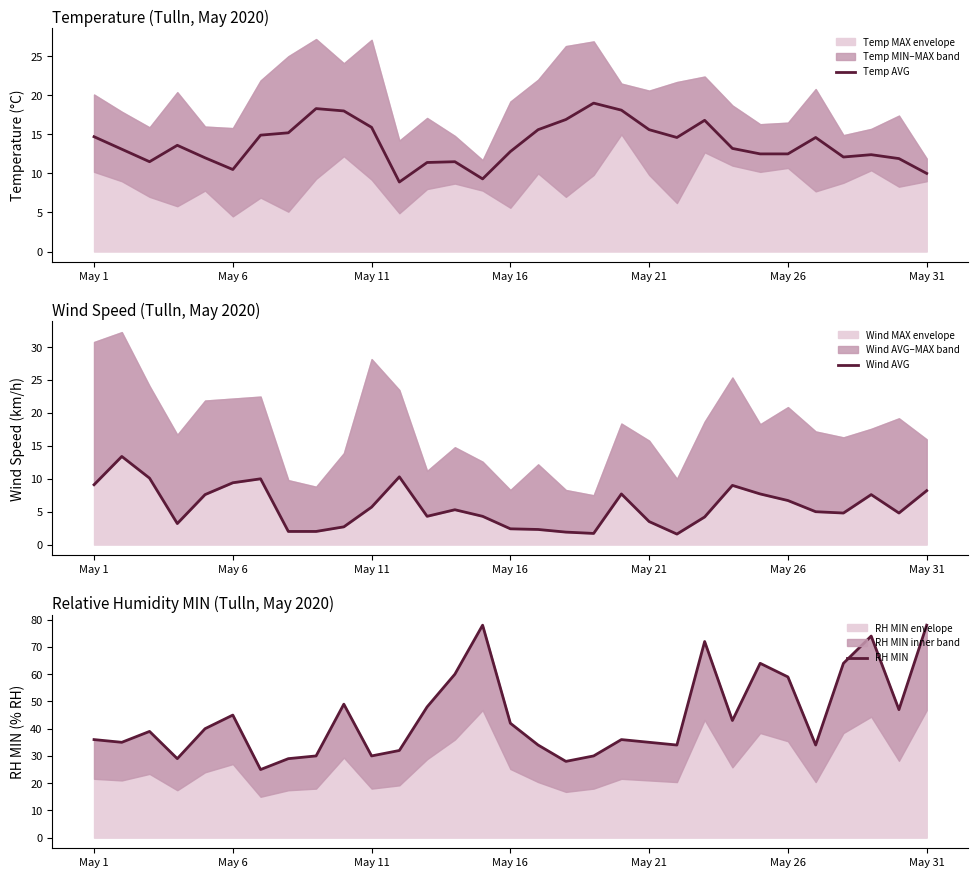

True or false: Temp AVG has a value of 12.5 at May 26.

True